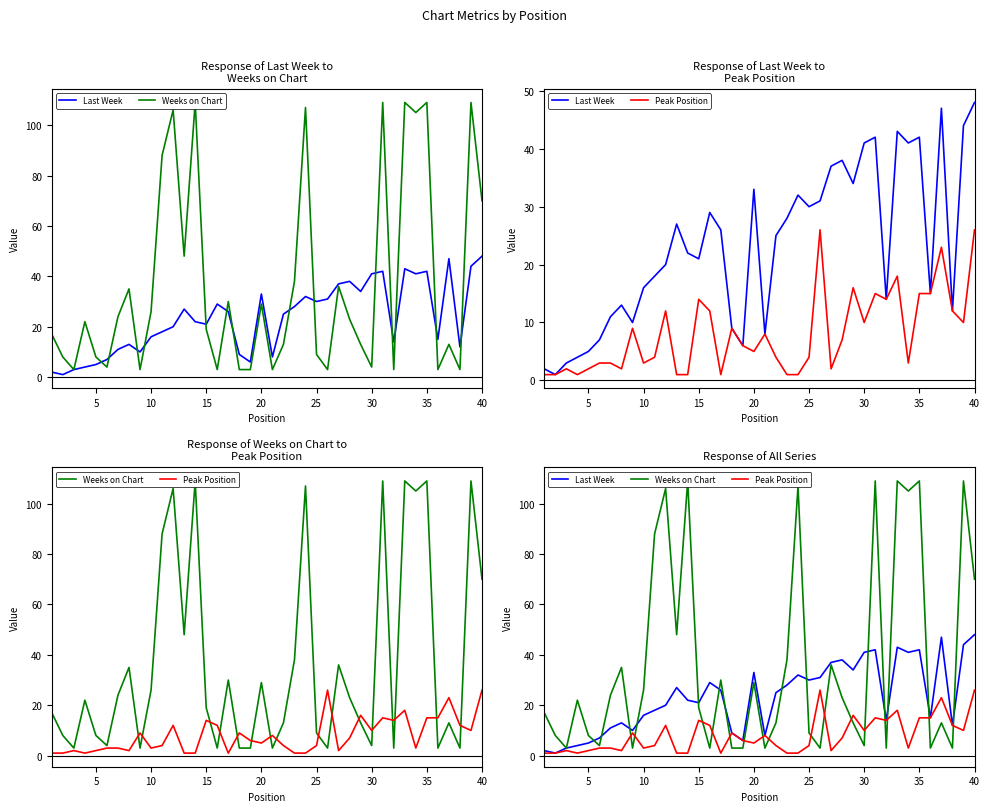

How many lines are shown in the chart?

3